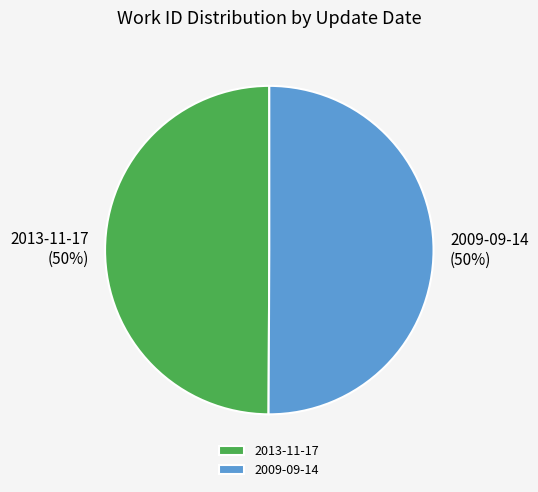

How many segments does this pie chart have?

2